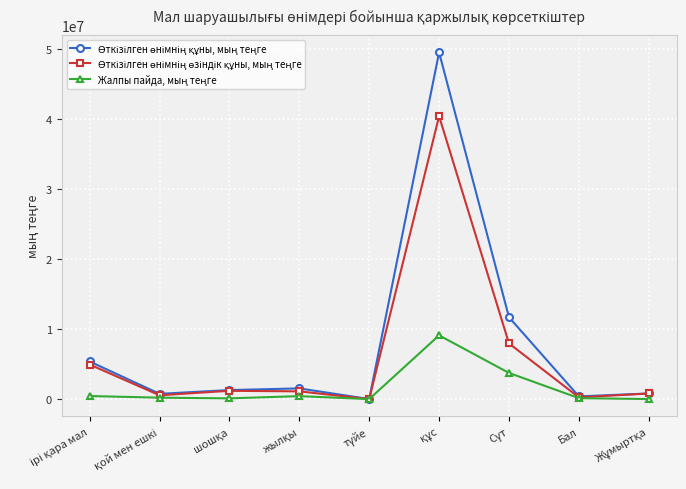

Reading left to right, list all the values displayed in this chart.

Өткізілген өнімнің құны, мың теңге: 5364239	750877	1288357	1528580	1805	49453734	11677669	383497	803286
Өткізілген өнімнің өзіндік құны, мың теңге: 4926151	547790	1182547	1105923	1355	40357727	7944134	247327	799159
Жалпы пайда, мың теңге: 438088	203087	105810	422657	450	9096007	3733535	136170	4127